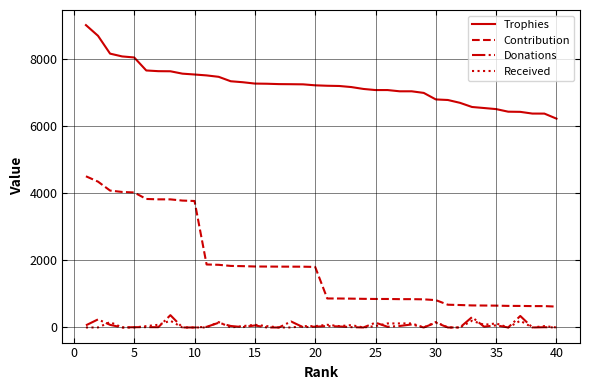

True or false: Trophies and Received cross at least once.

False